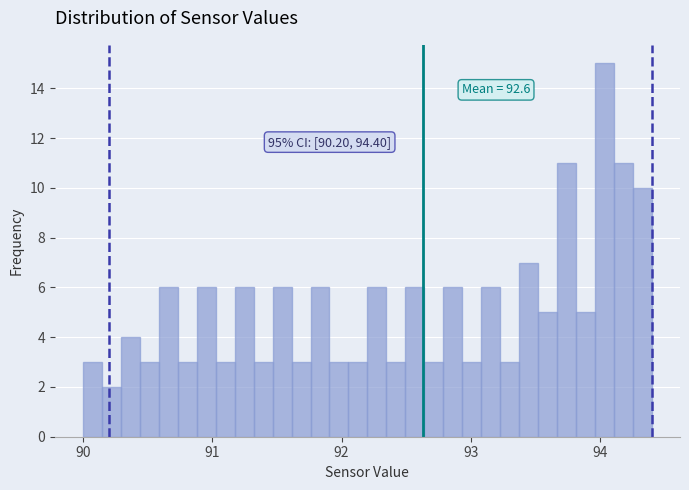

Around what value on the x-axis is the tallest bar? Give the approximate position of its centre, as read against the axis.

94.0